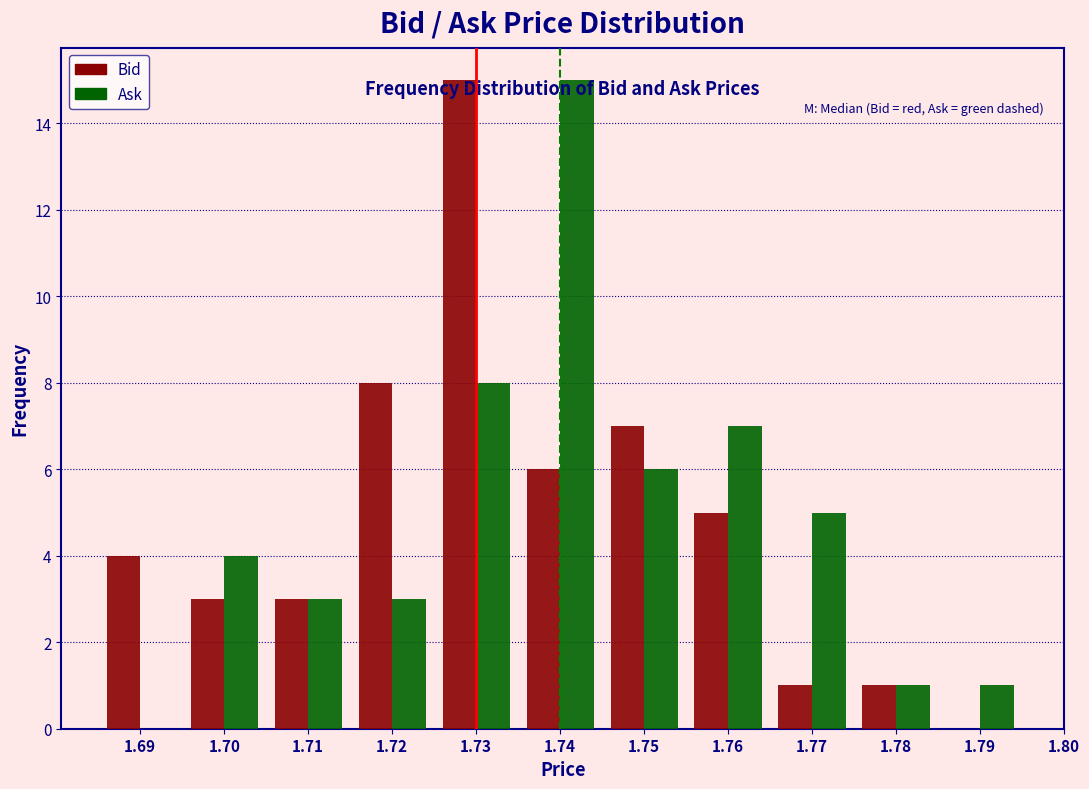

What is the height of the Ask bar covering 1.785 to 1.795 on the x-axis? The values are not printed on the chart, so give them approximately, as read against the axis.

1